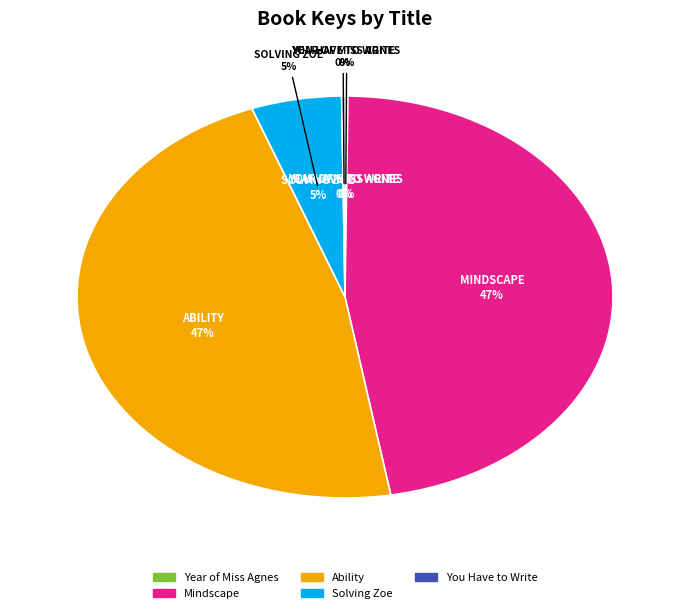

What is the total percentage of Mindscape and Solving Zoe?

52.5%